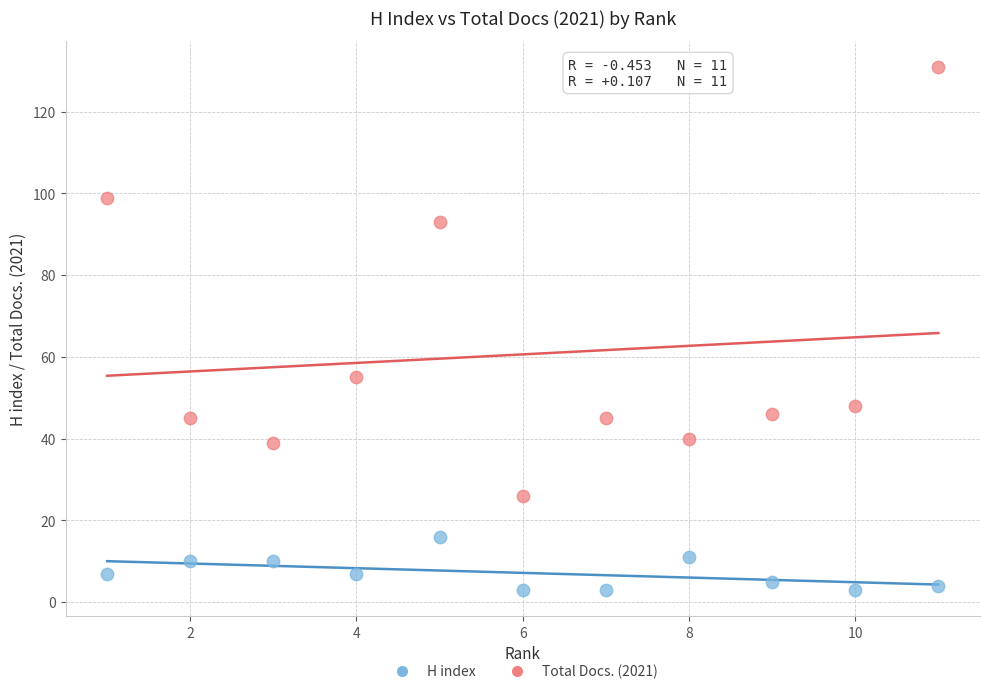

Across all series, what Y value is closest to 67?

55